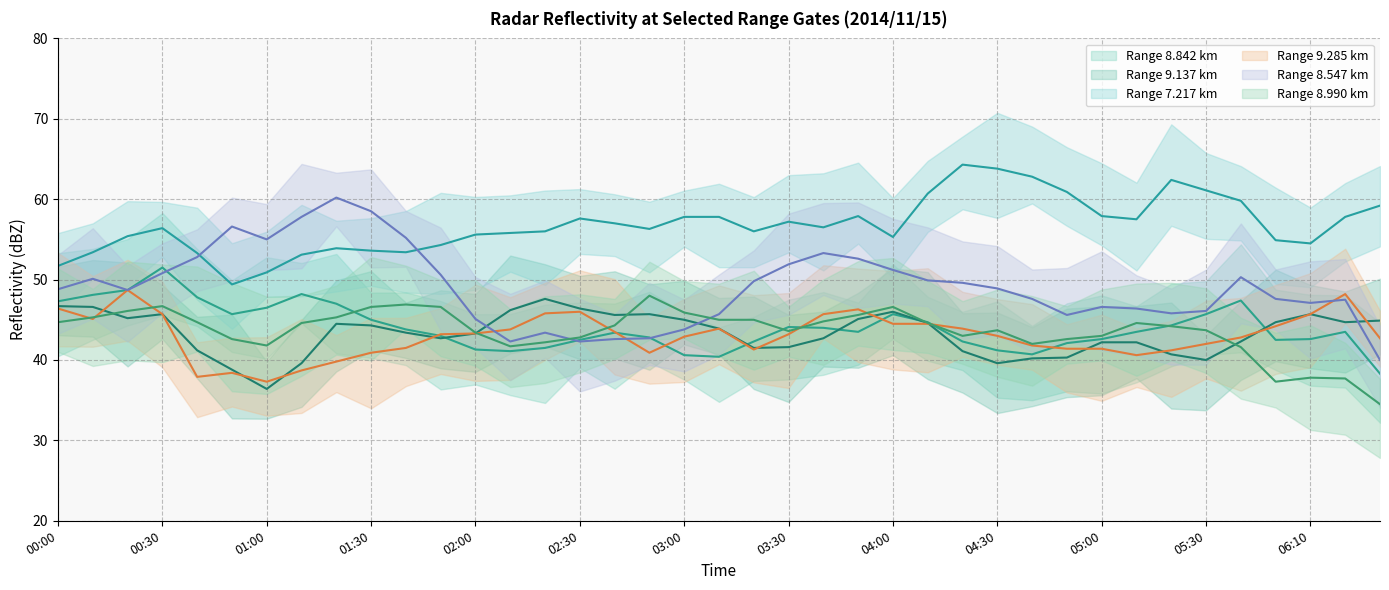

What is the total value across all series at 2014/11/15 02:40?

276.4